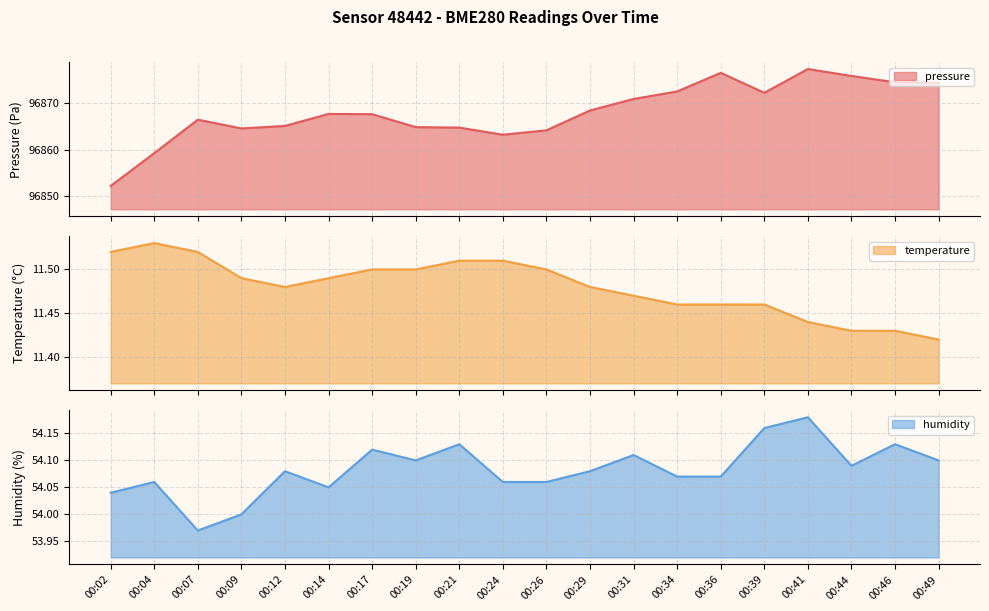

Reading left to right, transcribe all the data shown in this chart.

pressure: 00:02=96852.2	00:04=96859.2	00:07=96866.4	00:09=96864.6	00:12=96865.1	00:14=96867.7	00:17=96867.6	00:19=96864.8	00:21=96864.7	00:24=96863.2	00:26=96864.1	00:29=96868.4	00:31=96870.9	00:34=96872.5	00:36=96876.5	00:39=96872.2	00:41=96877.3	00:44=96875.8	00:46=96874.5	00:49=96874.4
temperature: 00:02=11.5	00:04=11.5	00:07=11.5	00:09=11.5	00:12=11.5	00:14=11.5	00:17=11.5	00:19=11.5	00:21=11.5	00:24=11.5	00:26=11.5	00:29=11.5	00:31=11.5	00:34=11.5	00:36=11.5	00:39=11.5	00:41=11.4	00:44=11.4	00:46=11.4	00:49=11.4
humidity: 00:02=54.0	00:04=54.1	00:07=54.0	00:09=54.0	00:12=54.1	00:14=54.0	00:17=54.1	00:19=54.1	00:21=54.1	00:24=54.1	00:26=54.1	00:29=54.1	00:31=54.1	00:34=54.1	00:36=54.1	00:39=54.2	00:41=54.2	00:44=54.1	00:46=54.1	00:49=54.1